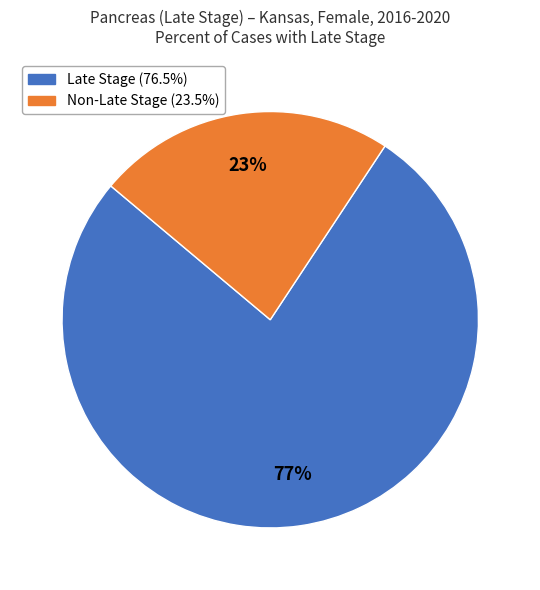

To the nearest percent, what is the average slice percentage?

50%